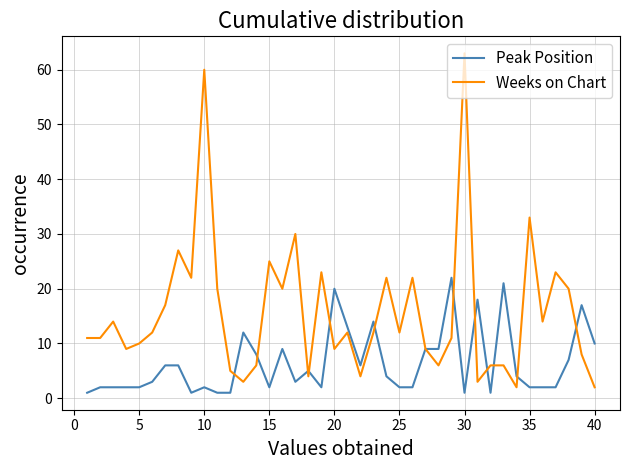

What is the minimum value for Peak Position?

1